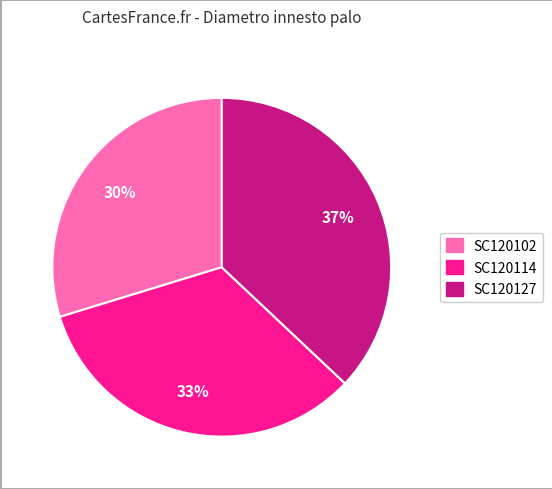

Which category has the biggest portion of the pie?

SC120127